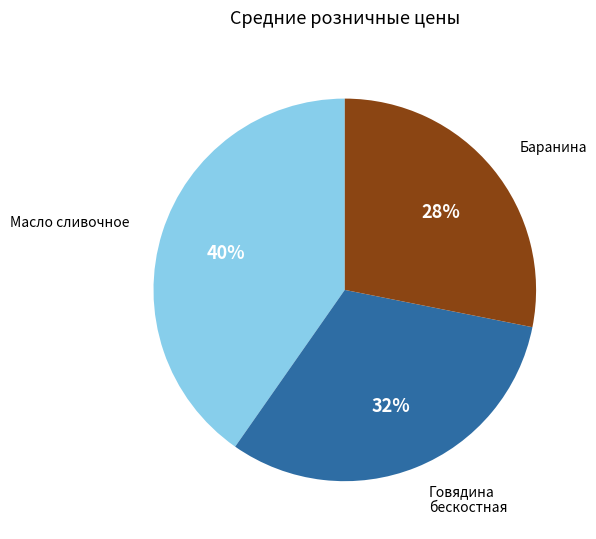

Is there any slice that represents more than half of the pie?

No